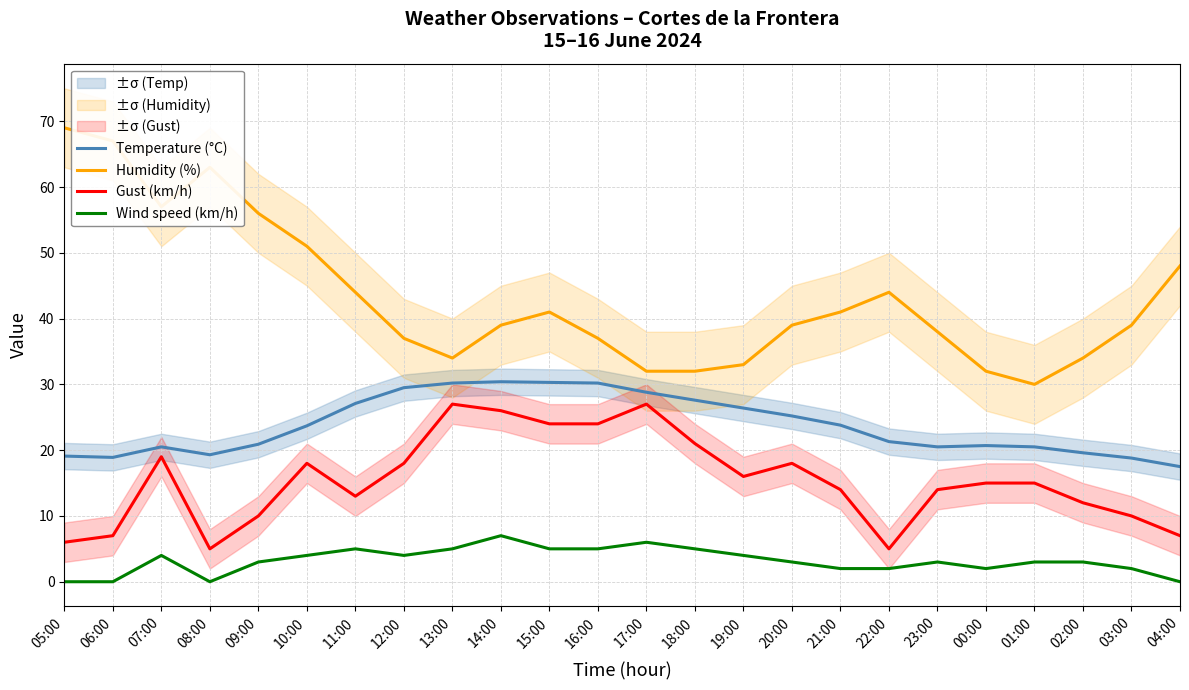

What is the label of the 20th point from the left?

00:00